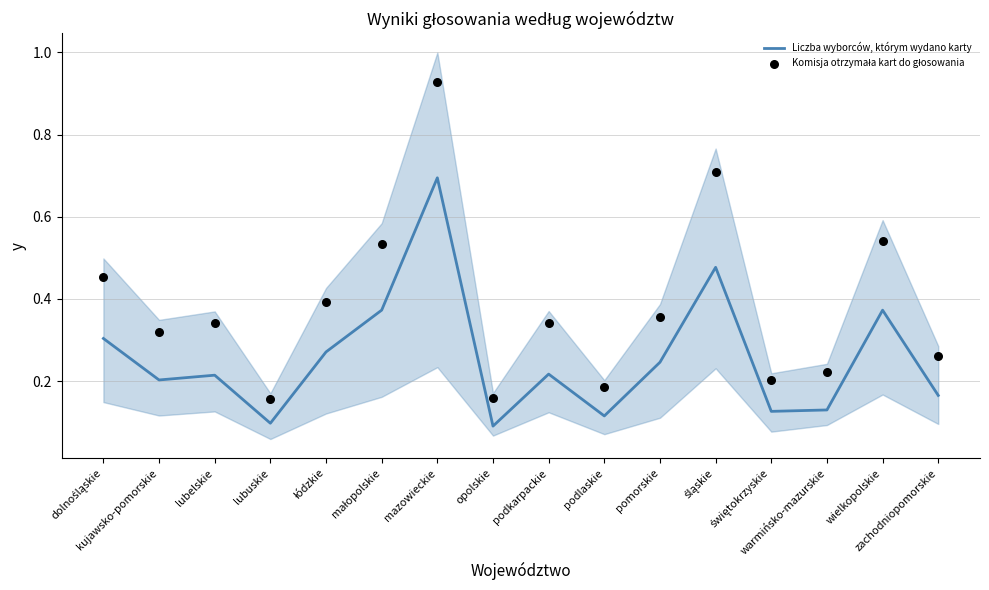

Which series has the largest total across all categories?

Komisja otrzymała kart do głosowania